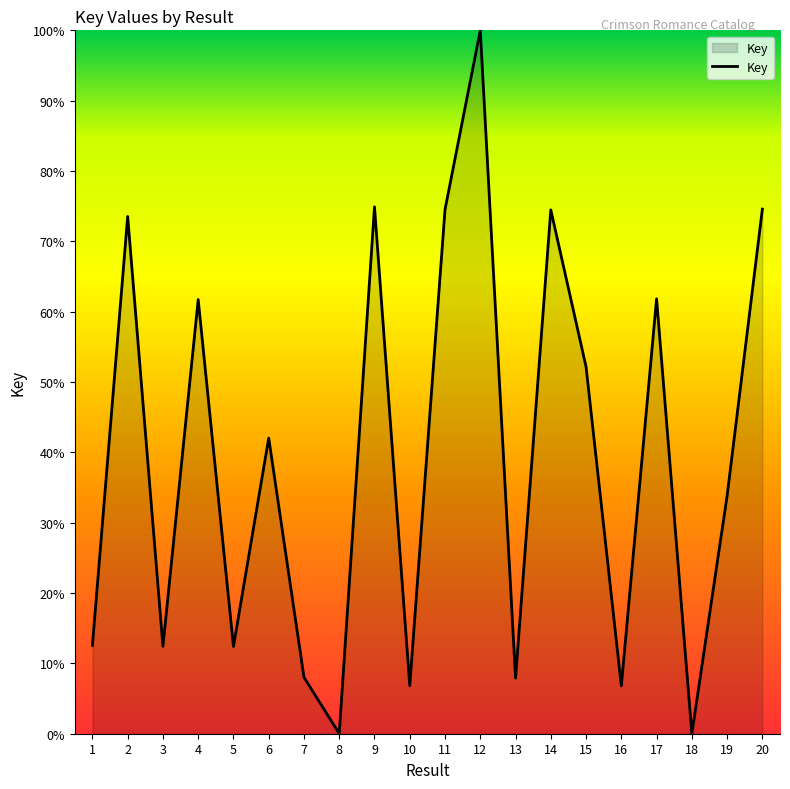

What is the average value?

39.5